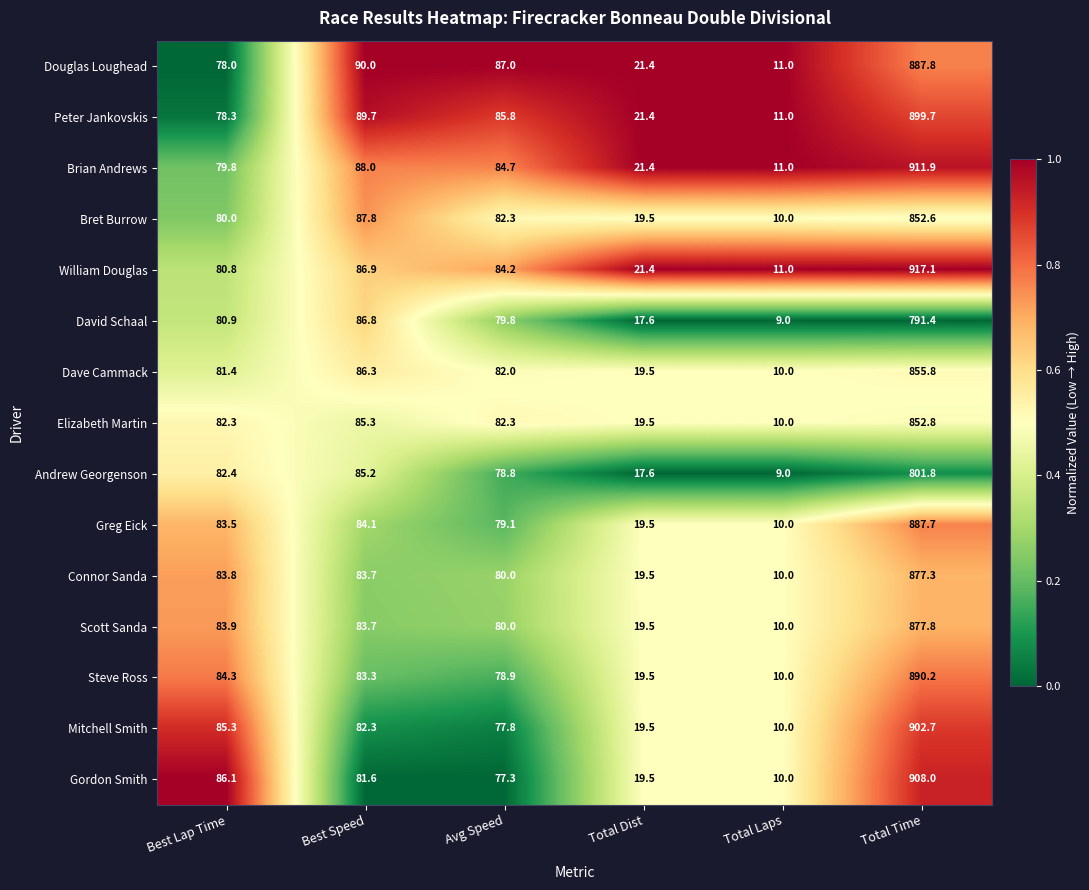

Rank the series by their maximum value, from lowest to highest.

David Schaal, Andrew Georgenson, Bret Burrow, Elizabeth Martin, Dave Cammack, Connor Sanda, Scott Sanda, Greg Eick, Douglas Loughead, Steve Ross, Peter Jankovskis, Mitchell Smith, Gordon Smith, Brian Andrews, William Douglas